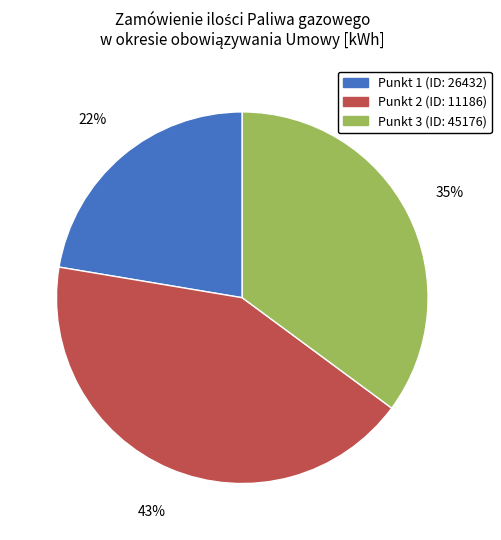

Does any single category account for the majority?

No